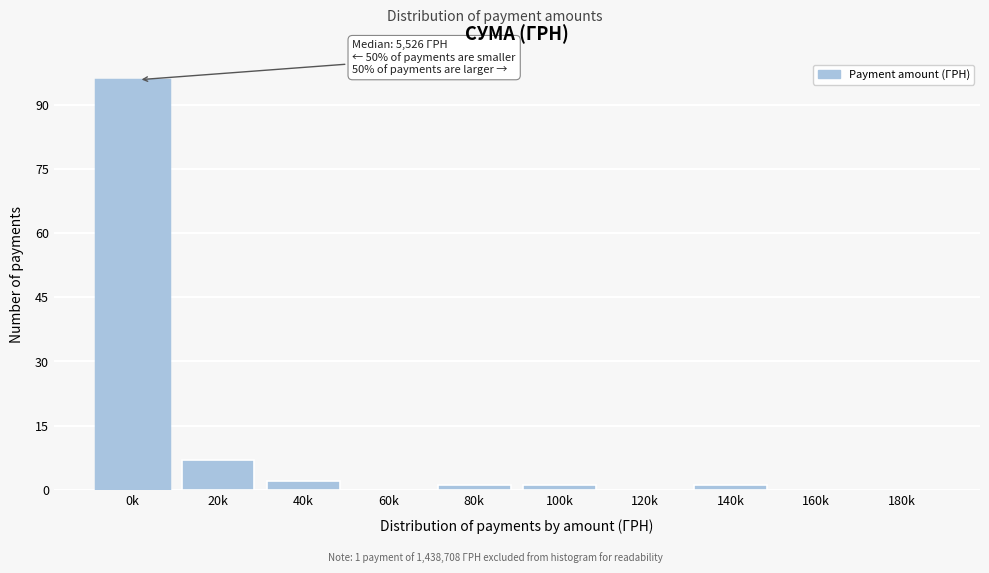

Reading left to right, what are all the values shown in this chart?

0k=96	20k=7	40k=2	60k=0	80k=1	100k=1	120k=0	140k=1	160k=0	180k=0